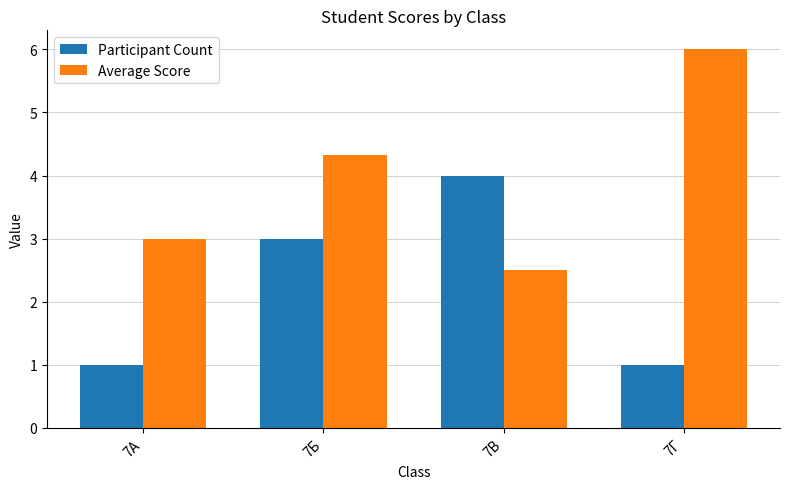

What is the difference between the second highest and second lowest values in the Participant Count series?

2.0